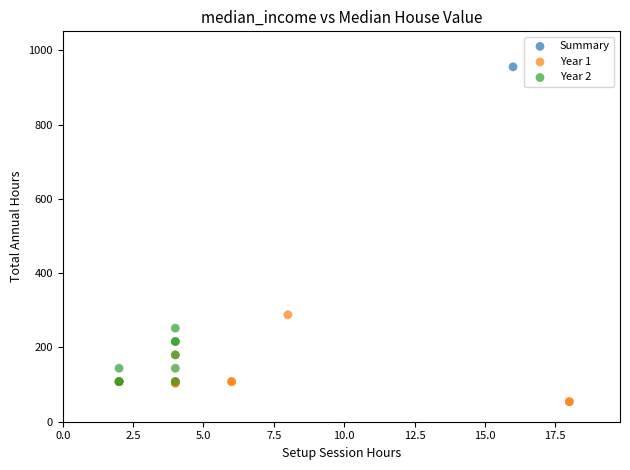

Which series reaches the maximum Y coordinate?

Summary